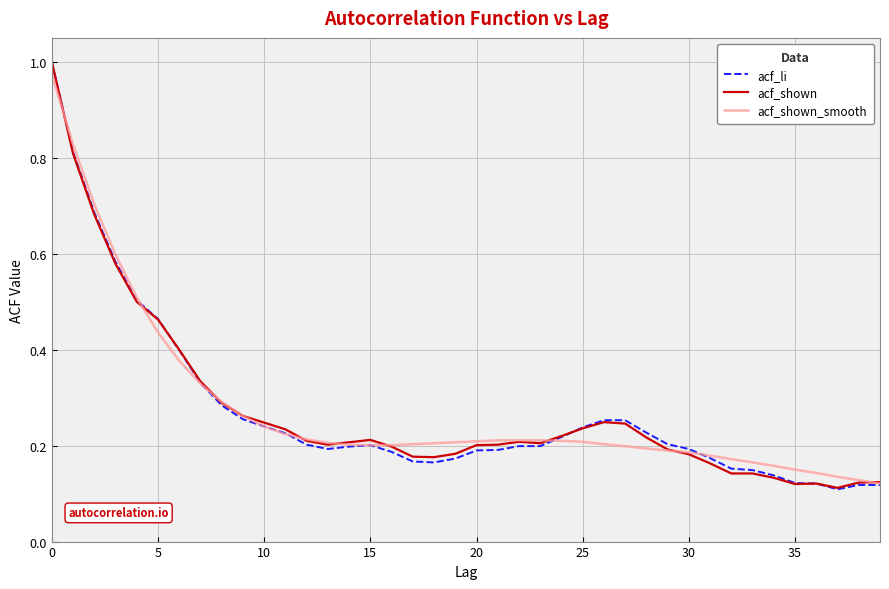

What are all the series names shown in the legend?

acf_li, acf_shown, acf_shown_smooth